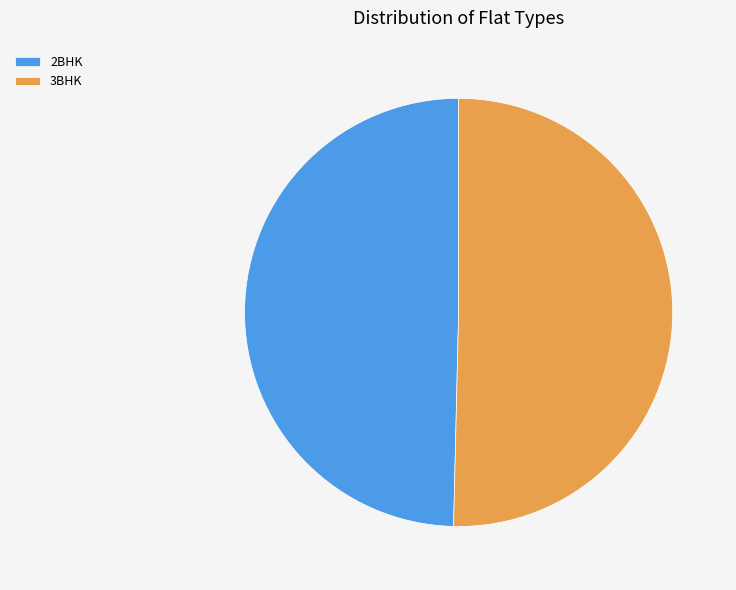

Which category has the biggest portion of the pie?

3BHK